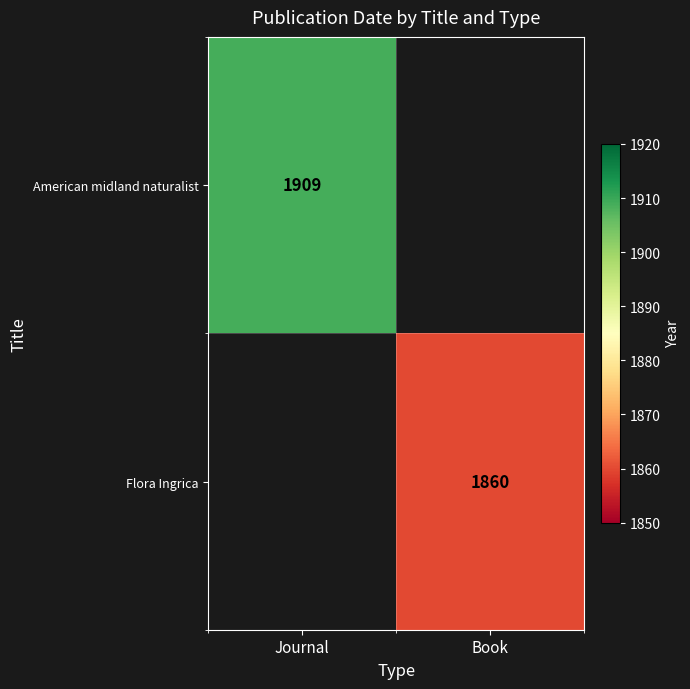

What is the total value across all series at Book?

1860